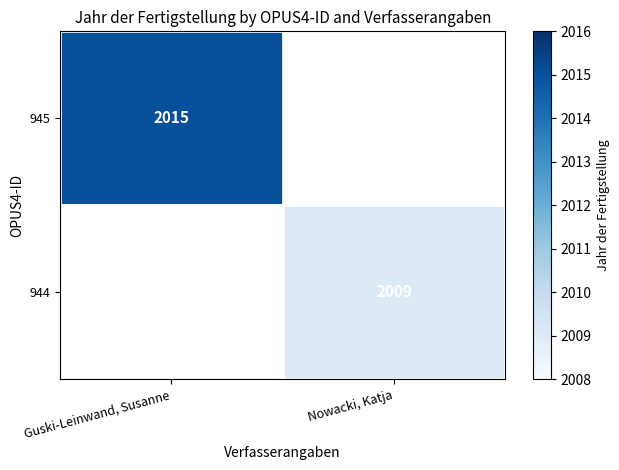

Which label corresponds to the smallest value in the chart?

Nowacki, Katja